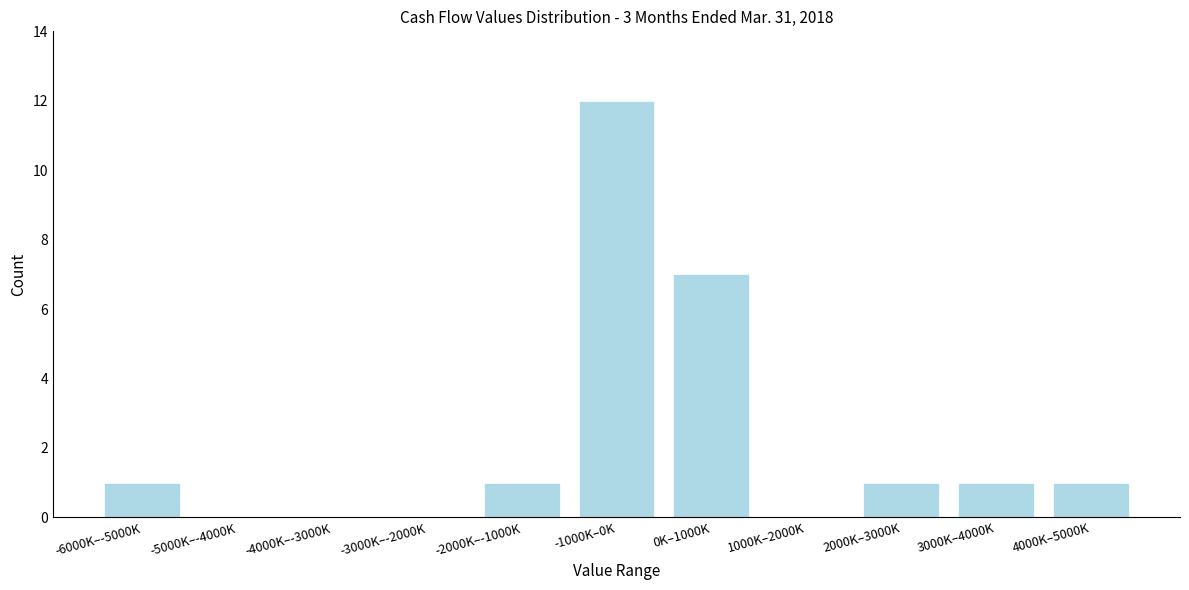

Reading right to left, list all the values displayed in this chart.

4000K–5000K=1	3000K–4000K=1	2000K–3000K=1	1000K–2000K=0	0K–1000K=7	-1000K–0K=12	-2000K–-1000K=1	-3000K–-2000K=0	-4000K–-3000K=0	-5000K–-4000K=0	-6000K–-5000K=1